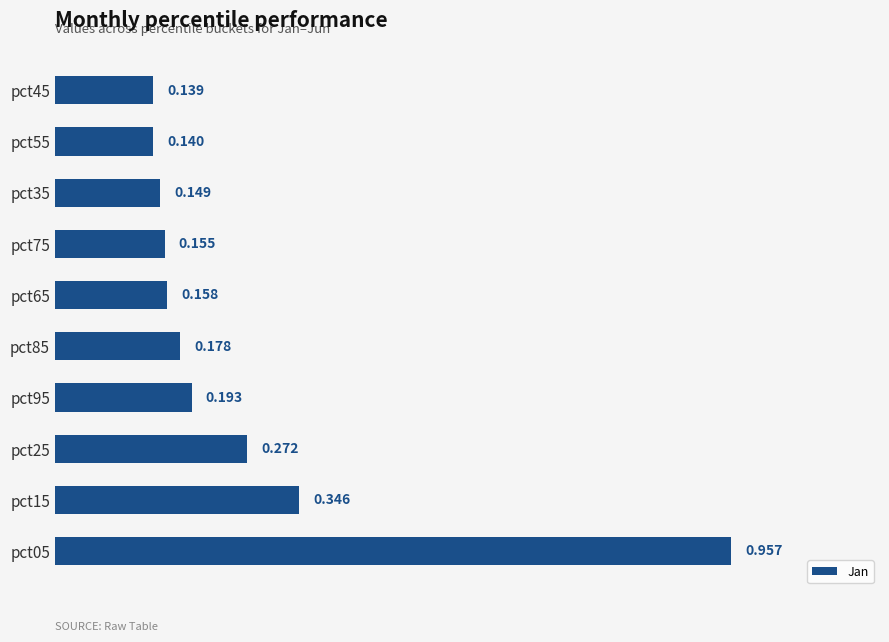

How many bars are there in total?

10